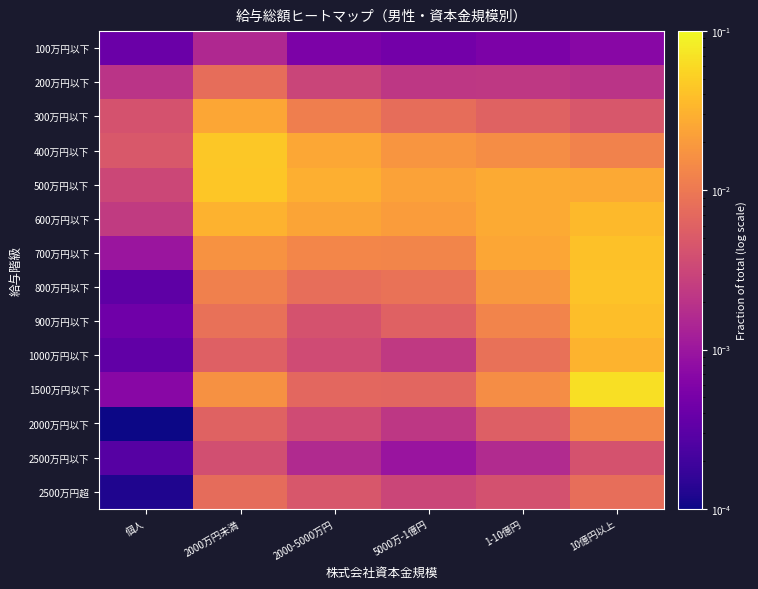

Reading left to right, extract all data points from this chart.

100万円以下: 個人=0.0	2000万円未満=0.0	2000-5000万円=0.0	5000万-1億円=0.0	1-10億円=0.0	10億円以上=0.0
200万円以下: 個人=0.0	2000万円未満=0.0	2000-5000万円=0.0	5000万-1億円=0.0	1-10億円=0.0	10億円以上=0.0
300万円以下: 個人=0.0	2000万円未満=0.0	2000-5000万円=0.0	5000万-1億円=0.0	1-10億円=0.0	10億円以上=0.0
400万円以下: 個人=0.0	2000万円未満=0.0	2000-5000万円=0.0	5000万-1億円=0.0	1-10億円=0.0	10億円以上=0.0
500万円以下: 個人=0.0	2000万円未満=0.0	2000-5000万円=0.0	5000万-1億円=0.0	1-10億円=0.0	10億円以上=0.0
600万円以下: 個人=0.0	2000万円未満=0.0	2000-5000万円=0.0	5000万-1億円=0.0	1-10億円=0.0	10億円以上=0.0
700万円以下: 個人=0.0	2000万円未満=0.0	2000-5000万円=0.0	5000万-1億円=0.0	1-10億円=0.0	10億円以上=0.0
800万円以下: 個人=0.0	2000万円未満=0.0	2000-5000万円=0.0	5000万-1億円=0.0	1-10億円=0.0	10億円以上=0.0
900万円以下: 個人=0.0	2000万円未満=0.0	2000-5000万円=0.0	5000万-1億円=0.0	1-10億円=0.0	10億円以上=0.0
1000万円以下: 個人=0.0	2000万円未満=0.0	2000-5000万円=0.0	5000万-1億円=0.0	1-10億円=0.0	10億円以上=0.0
1500万円以下: 個人=0.0	2000万円未満=0.0	2000-5000万円=0.0	5000万-1億円=0.0	1-10億円=0.0	10億円以上=0.1
2000万円以下: 個人=0.0	2000万円未満=0.0	2000-5000万円=0.0	5000万-1億円=0.0	1-10億円=0.0	10億円以上=0.0
2500万円以下: 個人=0.0	2000万円未満=0.0	2000-5000万円=0.0	5000万-1億円=0.0	1-10億円=0.0	10億円以上=0.0
2500万円超: 個人=0.0	2000万円未満=0.0	2000-5000万円=0.0	5000万-1億円=0.0	1-10億円=0.0	10億円以上=0.0